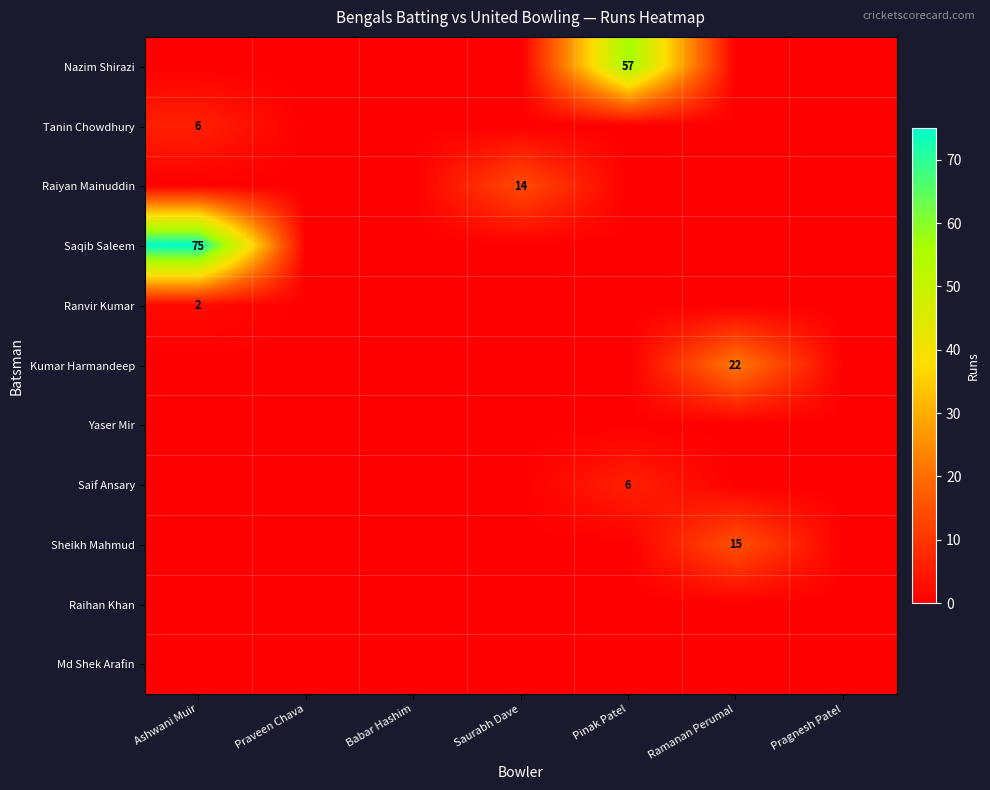

The value of Kumar Harmandeep at Ramanan Perumal is 22. True or false?

True